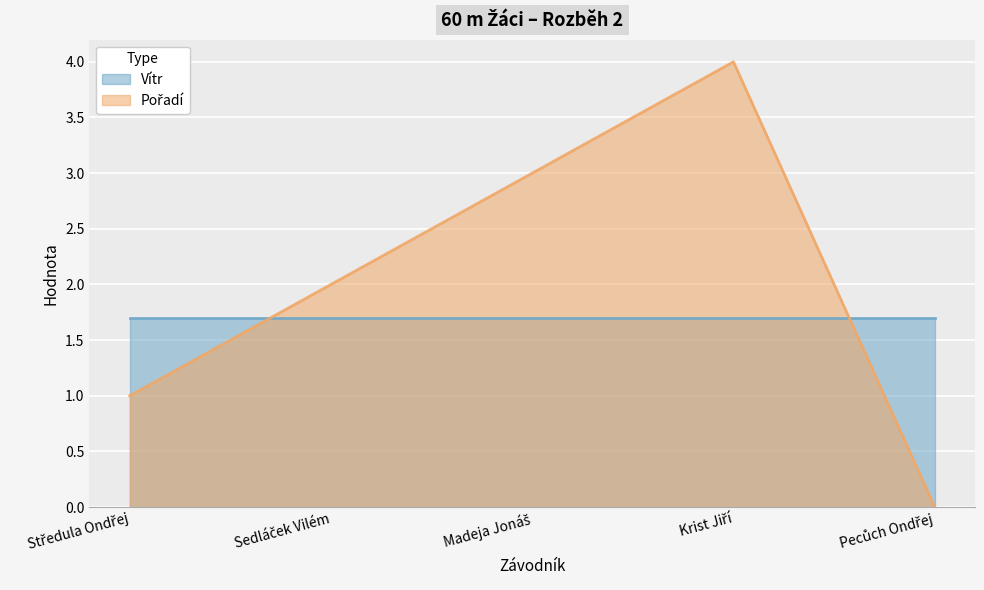

At which category does the chart reach its minimum across all series?

Pecůch Ondřej